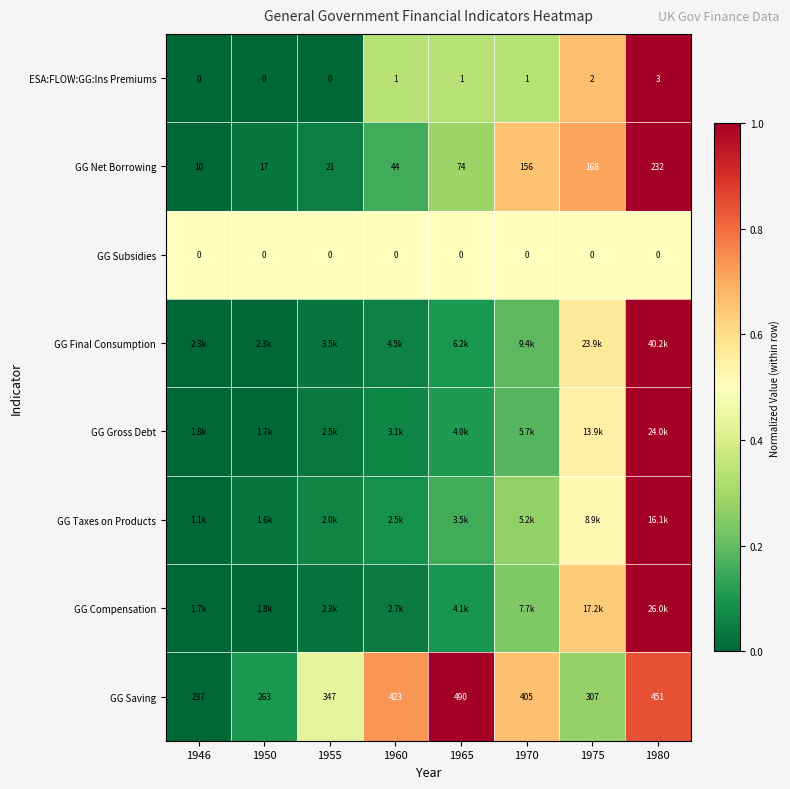

At how many categories does at least one series exceed 0?

8